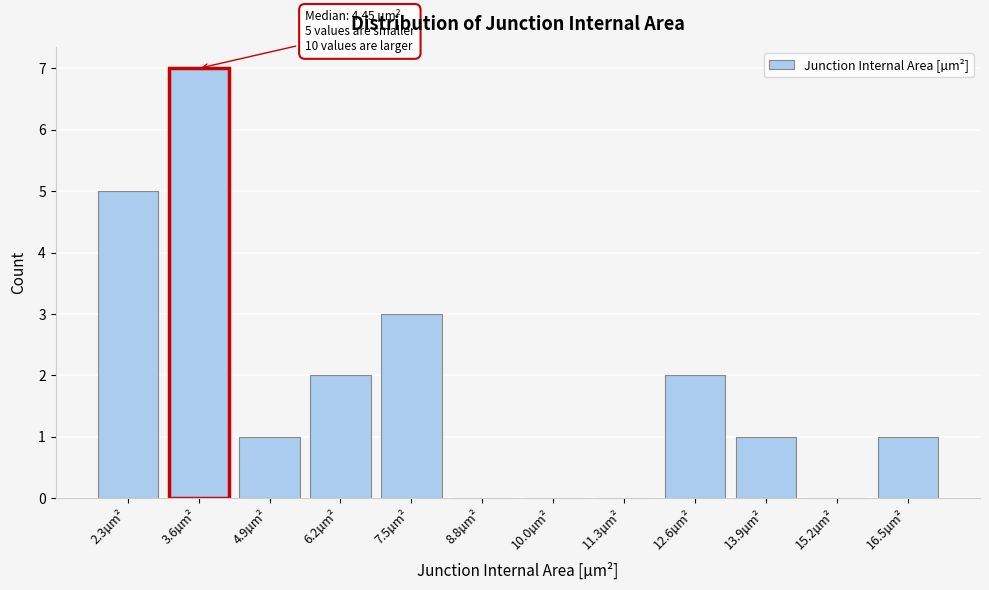

Reading right to left, extract all data points from this chart.

16.5µm²=1	15.2µm²=0	13.9µm²=1	12.6µm²=2	11.3µm²=0	10.0µm²=0	8.8µm²=0	7.5µm²=3	6.2µm²=2	4.9µm²=1	3.6µm²=7	2.3µm²=5